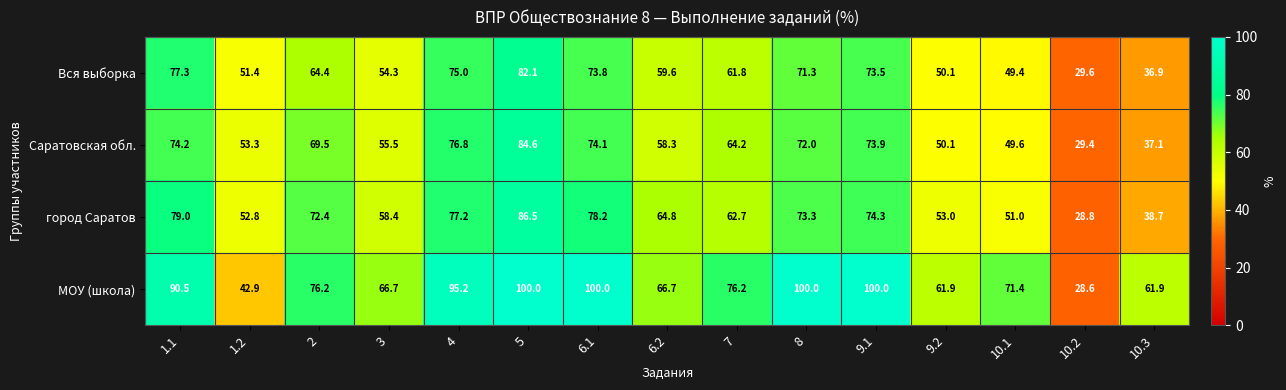

What is the total value across all series at 1.2?

200.4